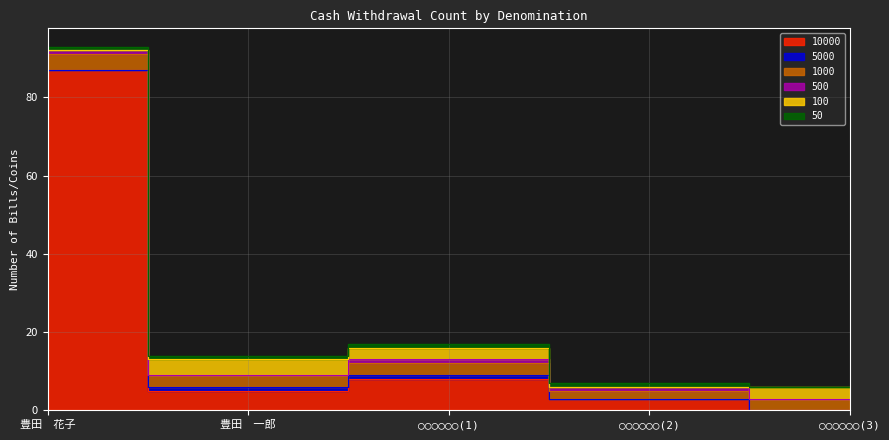

Is it true that 500 equals 1 at 豊田　花子?

True